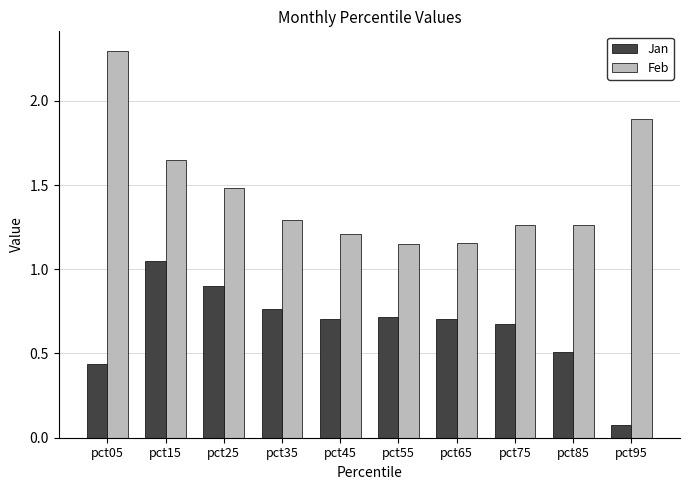

Between pct05 and pct25, which series saw the biggest shift?

Feb